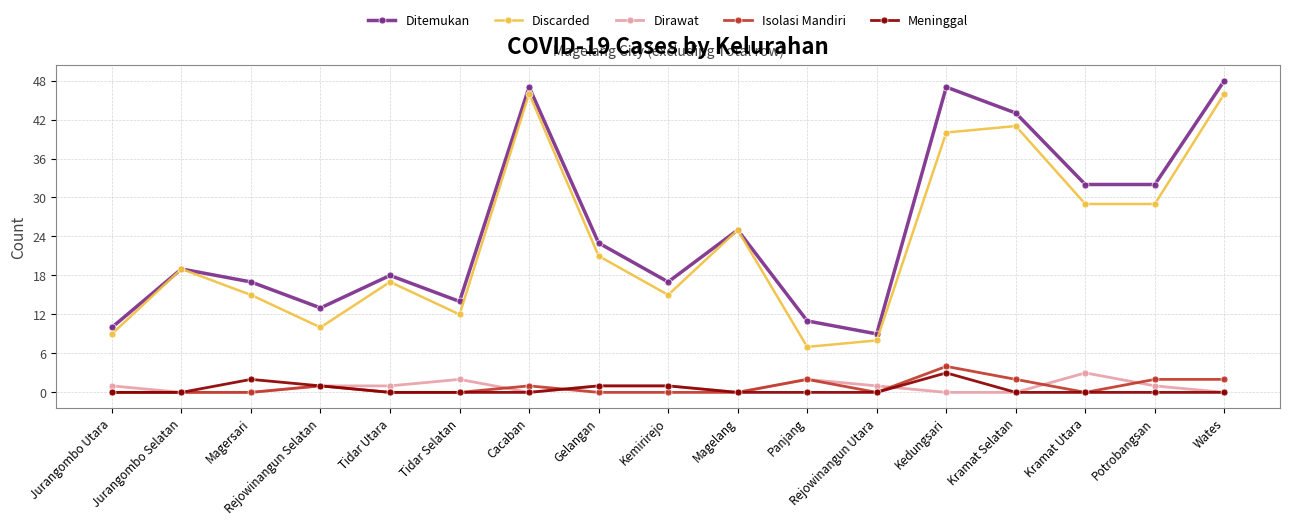

The Ditemukan series shows 6 at Jurangombo Utara. True or false?

False